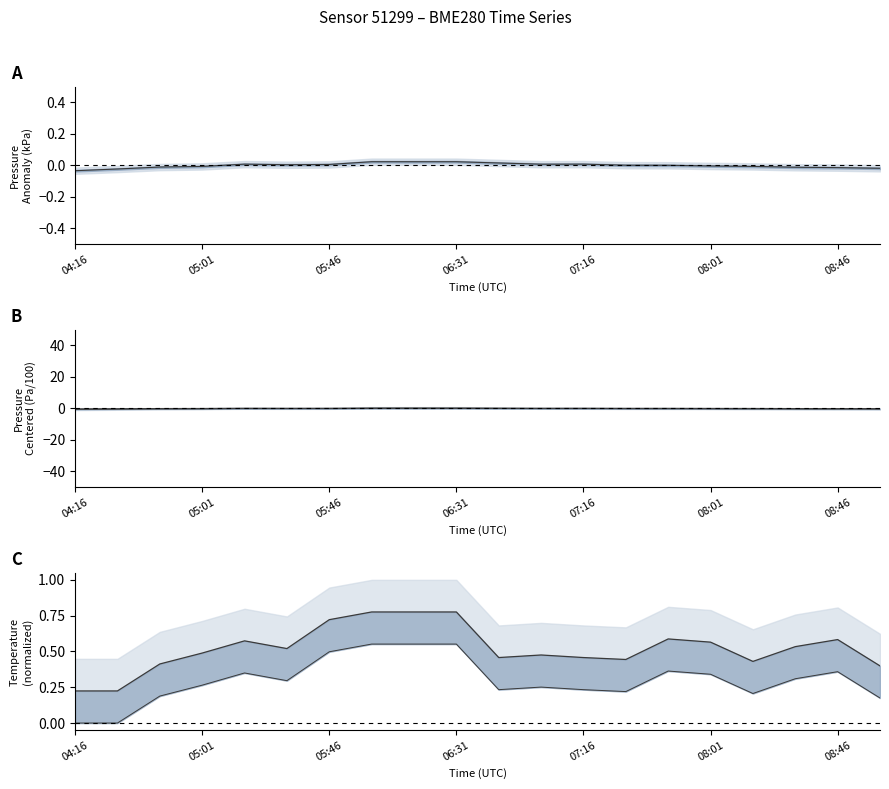

True or false: pressure_upper and temperature cross at least once.

False